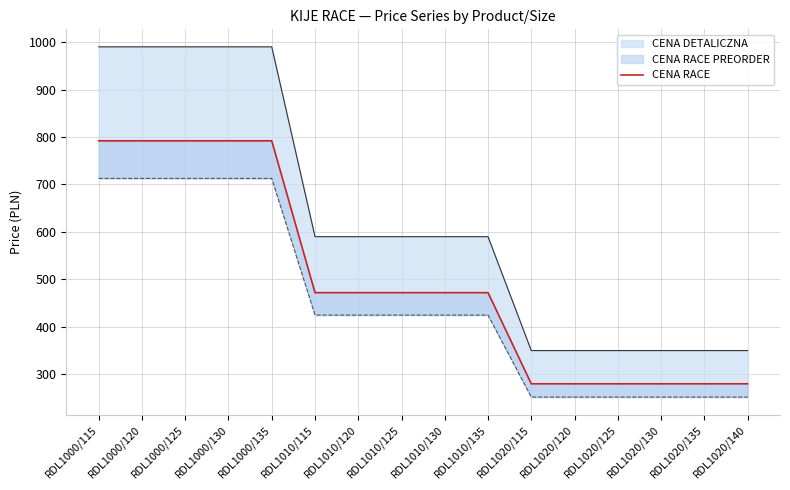

What is the label of the 1st point from the left?

RDL1000/115